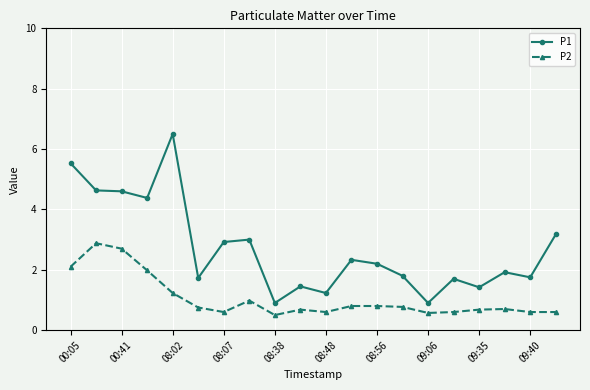

Which series has the largest range (max minus min)?

P1